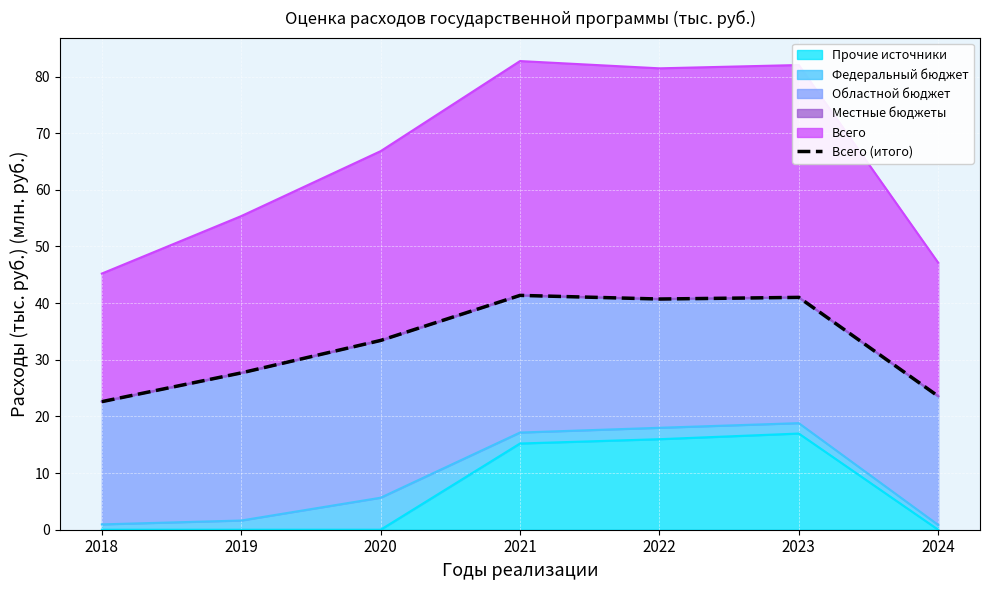

Is it true that Прочие источники equals 7.9 at 2020?

False